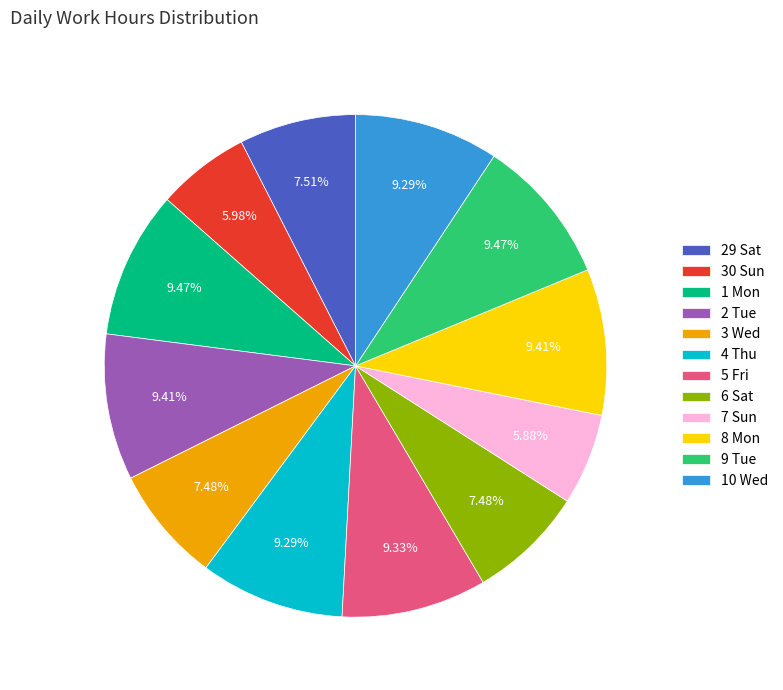

To the nearest percent, what is the difference between the largest and smallest slice percentages?

4%